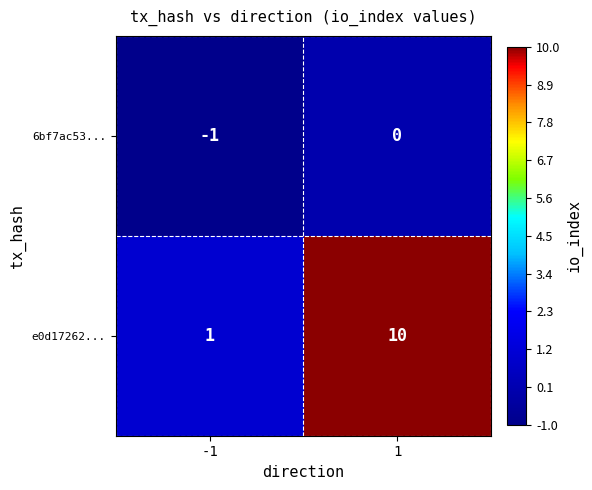

True or false: e0d17262... has a value of 10 at 1.

True